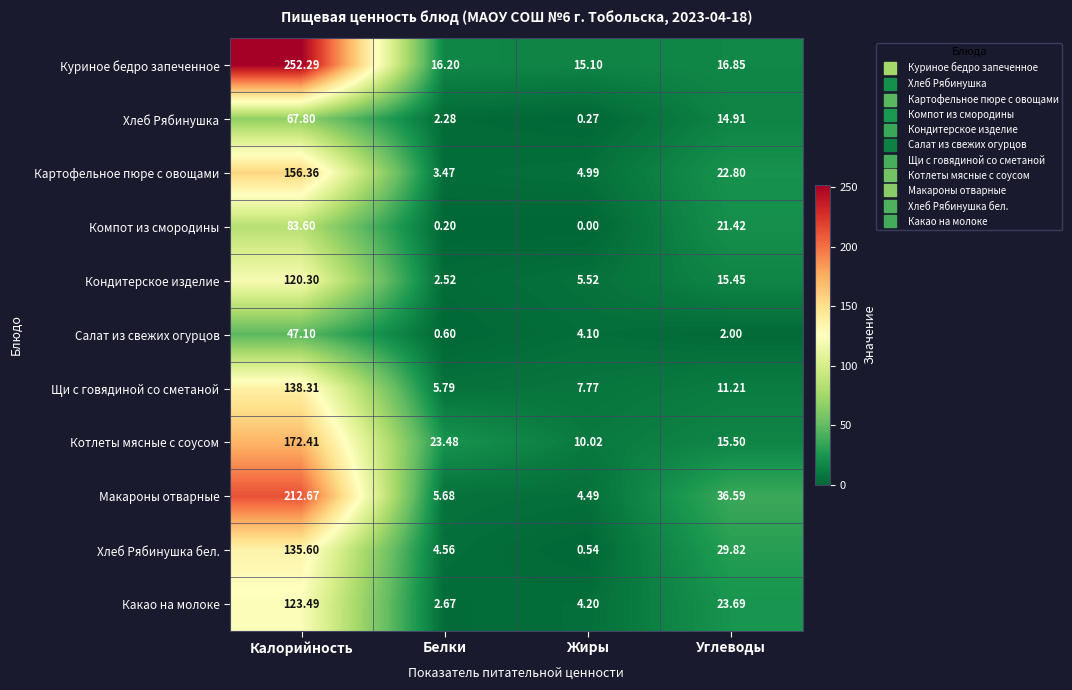

At which category is the sum across all series the highest?

Калорийность